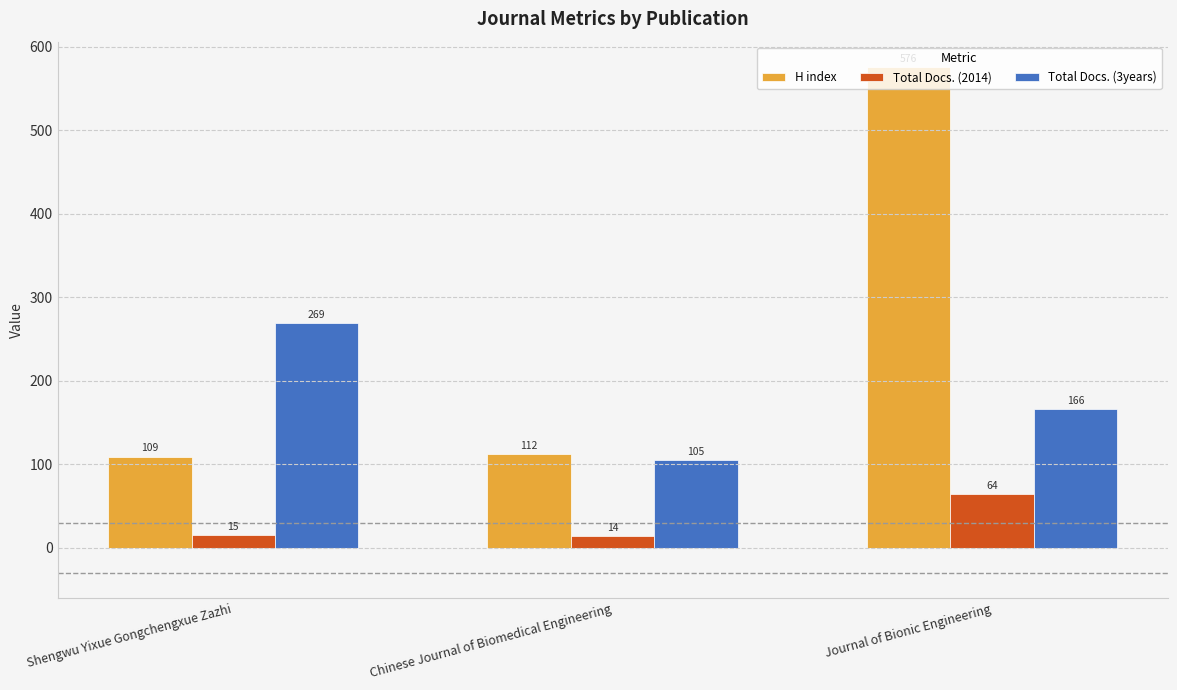

Is it true that Total Docs. (2014) equals 64 at Journal of Bionic Engineering?

True